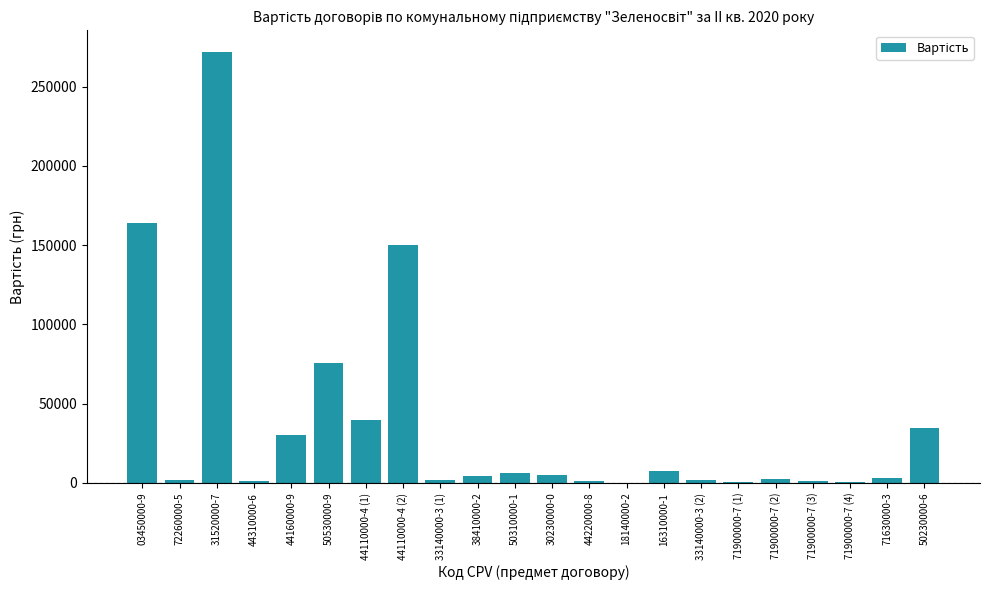

At which label does the data first exceed 4554?

03450000-9